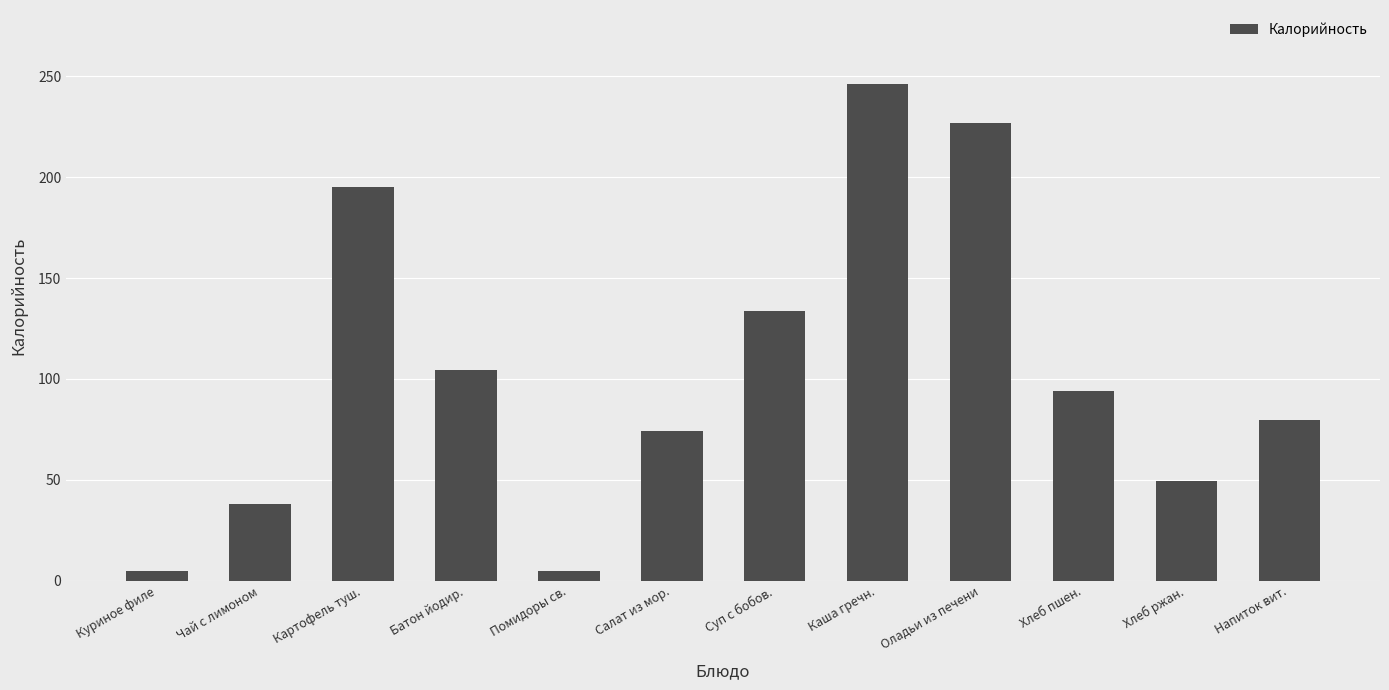

True or false: the data shows 133.8 at Суп с бобов..

True